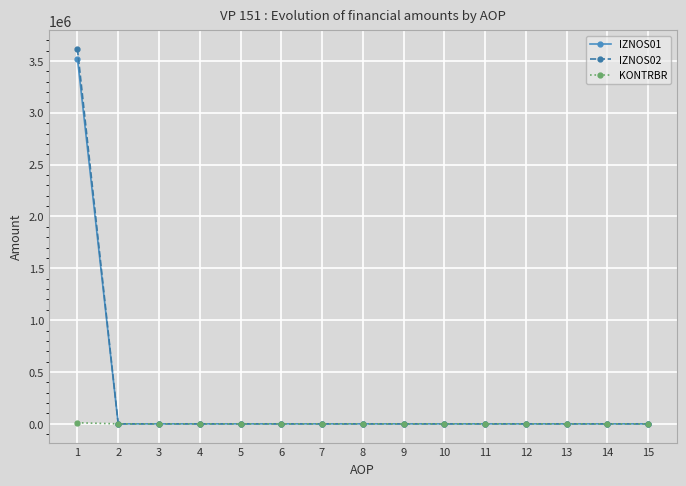

Which series has the largest range (max minus min)?

IZNOS02